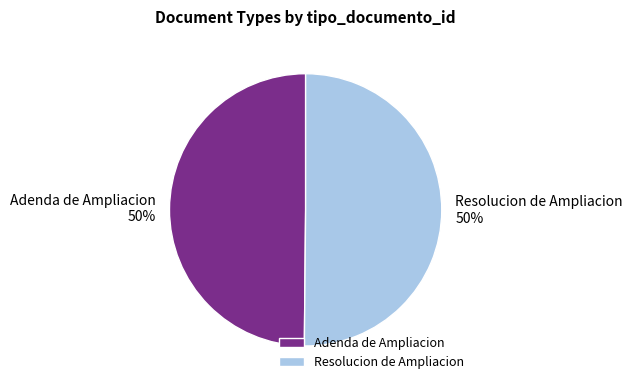

To the nearest percent, what is the combined percentage of Adenda de Ampliacion and Resolucion de Ampliacion?

100%